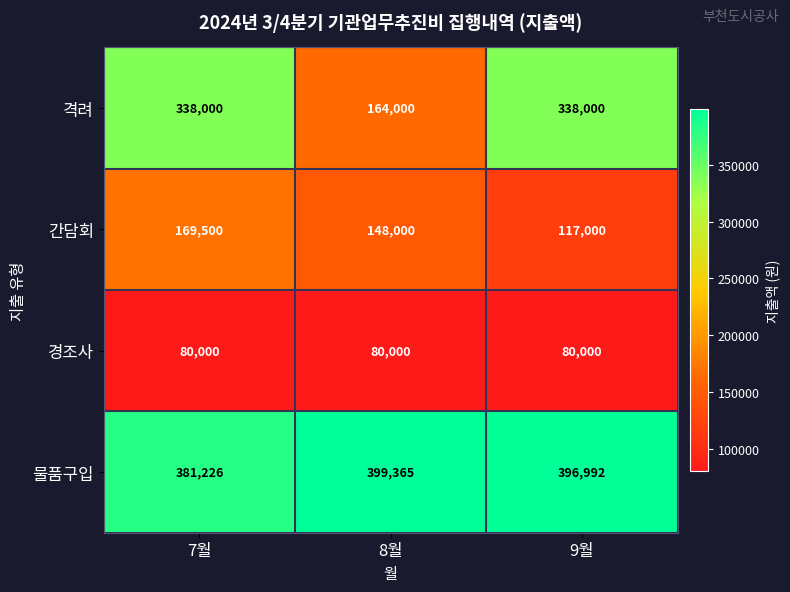

What is the spread (max minus min) of values at 8월?

319365